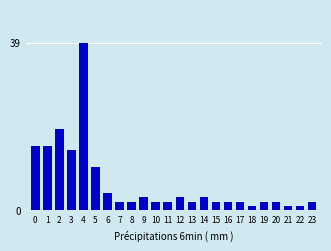

Reading left to right, list all the values displayed in this chart.

0=15	1=15	2=19	3=14	4=39	5=10	6=4	7=2	8=2	9=3	10=2	11=2	12=3	13=2	14=3	15=2	16=2	17=2	18=1	19=2	20=2	21=1	22=1	23=2